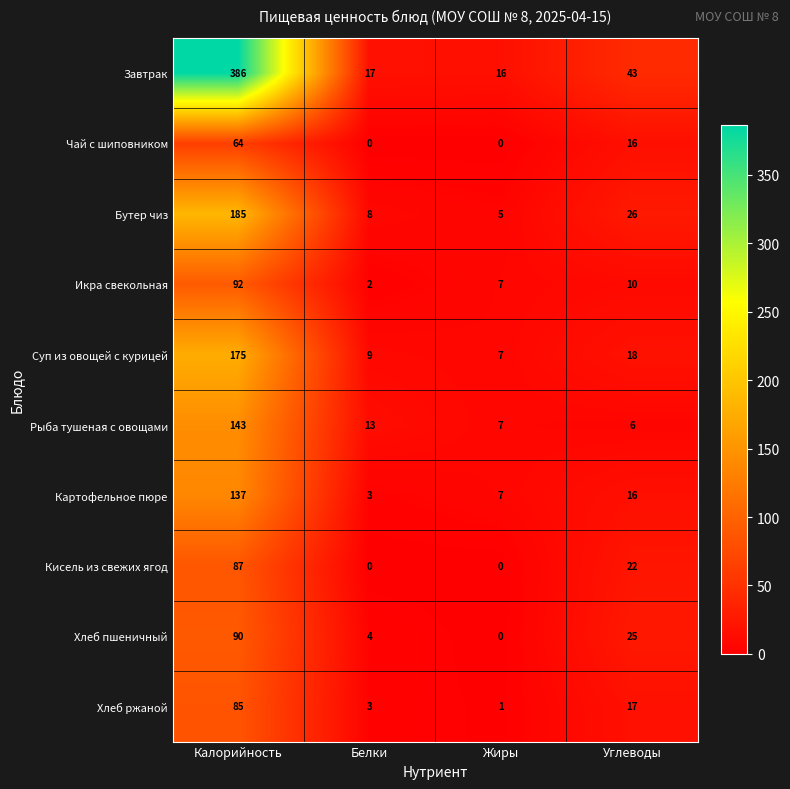

What is the maximum value shown in the chart?

386